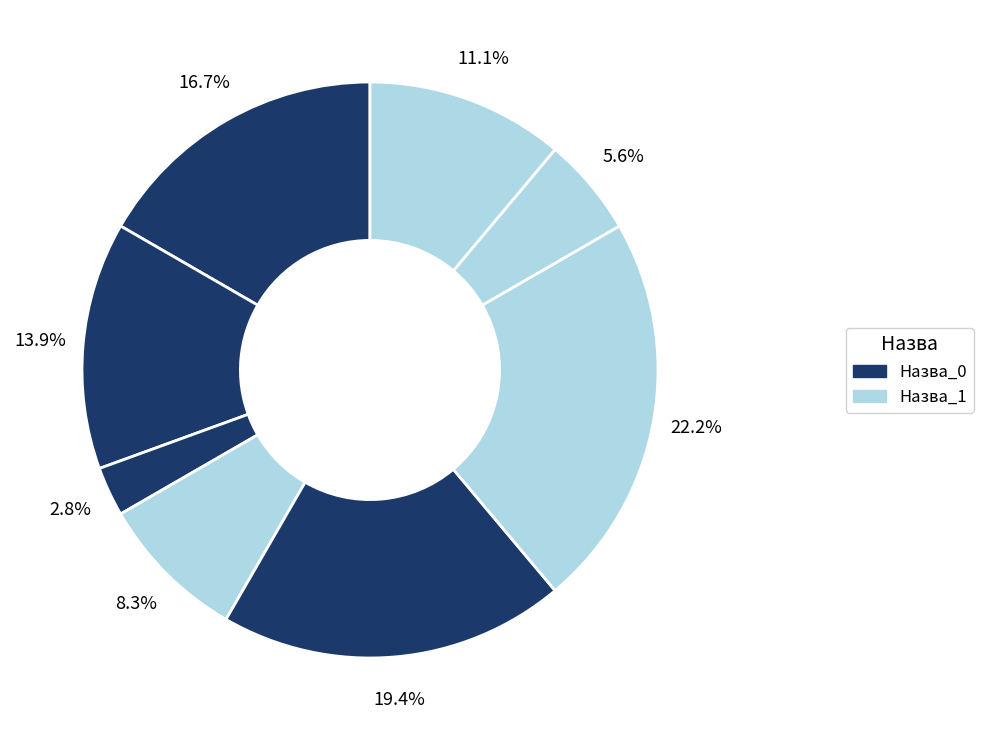

How many segments does this pie chart have?

8